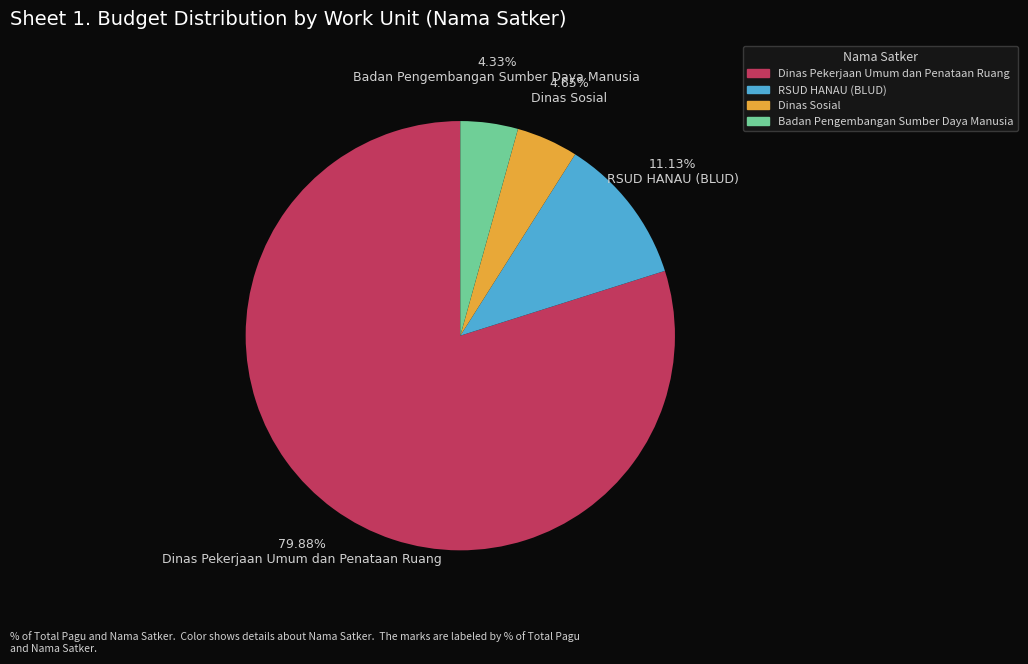

Which has a higher value, Badan Pengembangan Sumber Daya Manusia or Dinas Pekerjaan Umum dan Penataan Ruang?

Dinas Pekerjaan Umum dan Penataan Ruang